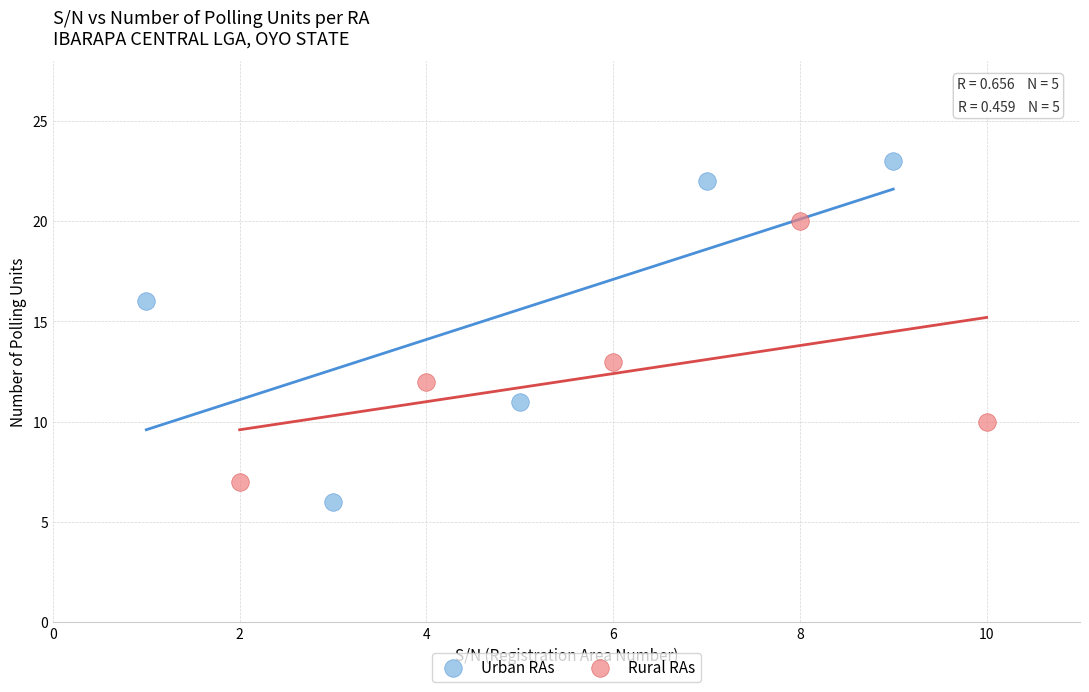

Which series has the widest spread of Y values?

Urban RAs